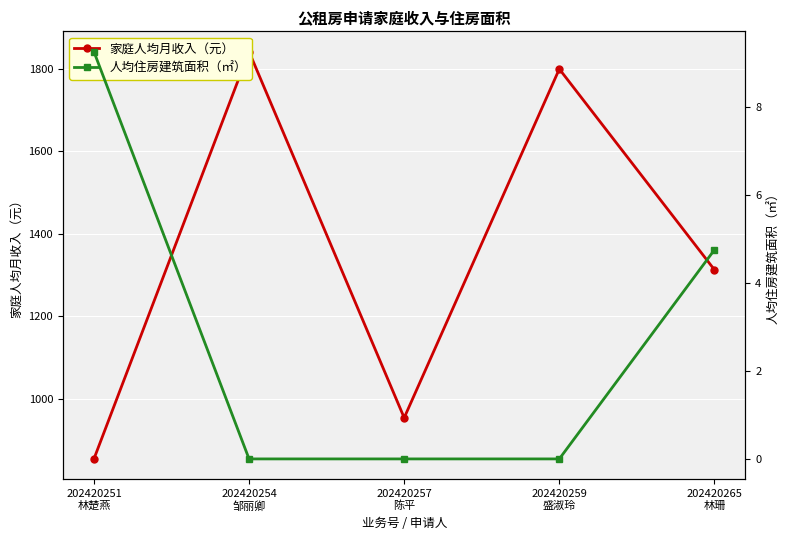

What is the total value across all series at 202420265
林珊?

1317.8